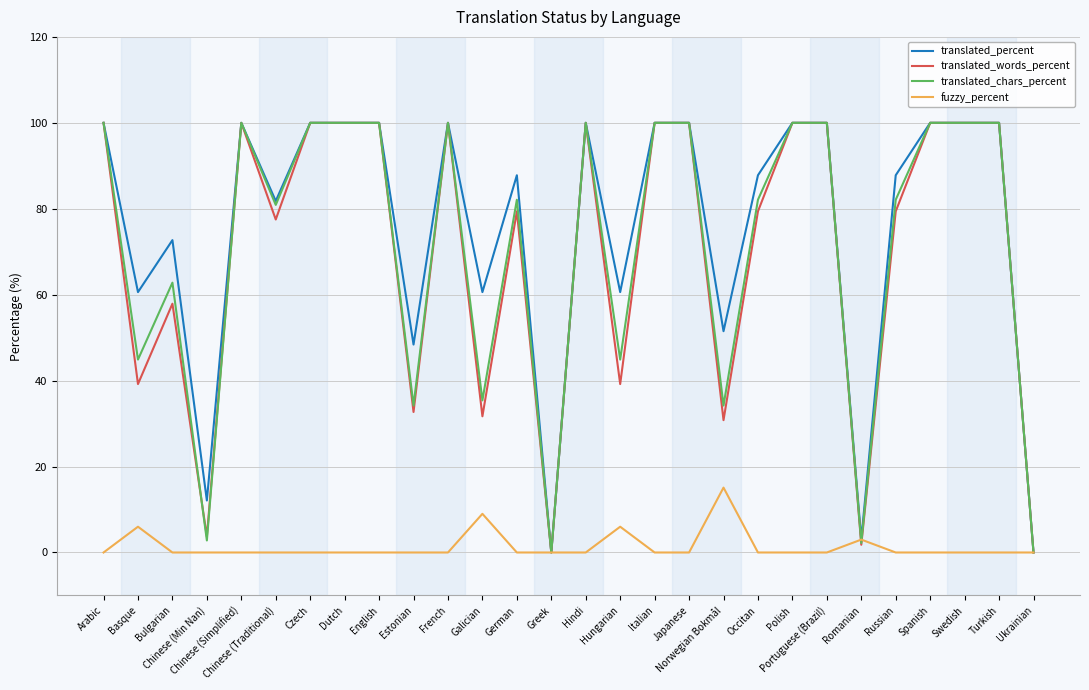

The value of fuzzy_percent at Greek is 0.0. True or false?

True